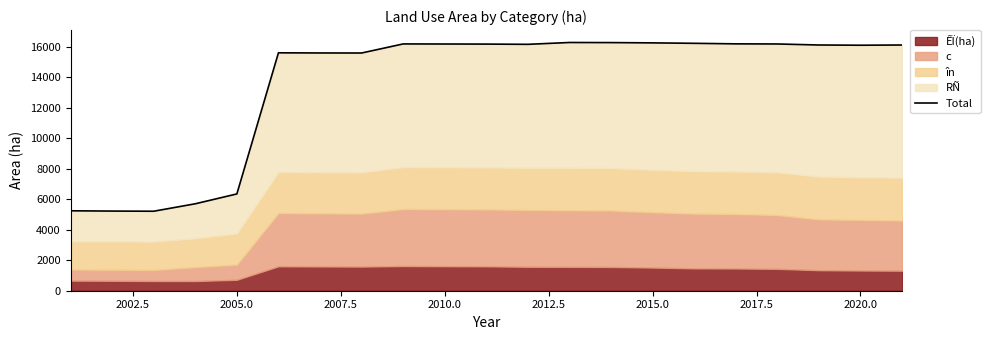

What is the sum of all values?

285264.3